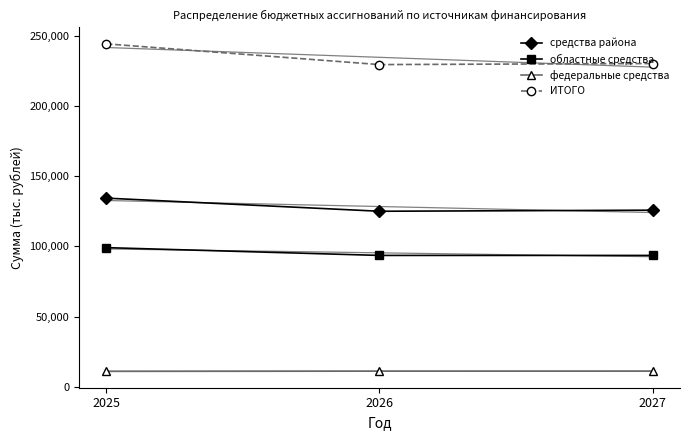

What is the difference between the highest and lowest values at 2026?

218619.0